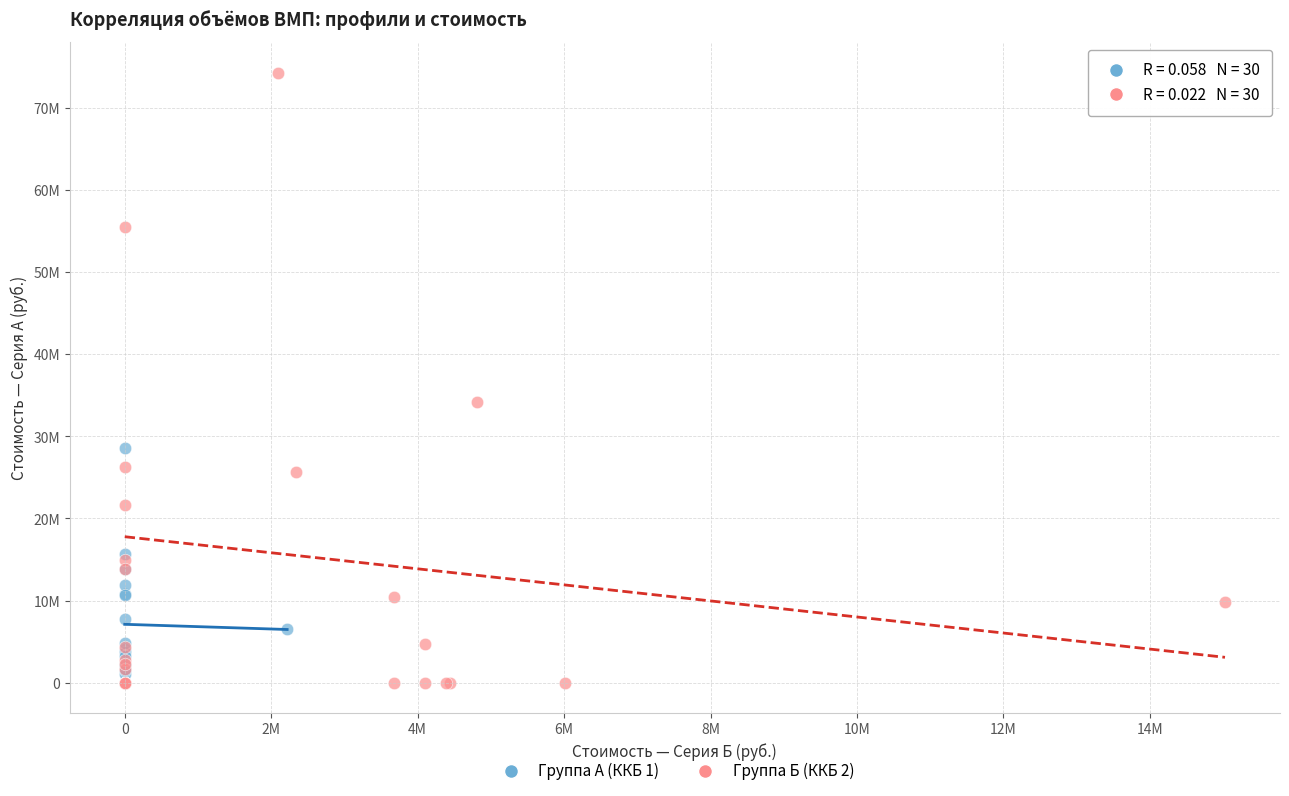

What are all the series names shown in the legend?

Группа А (ККБ 1), Группа Б (ККБ 2)